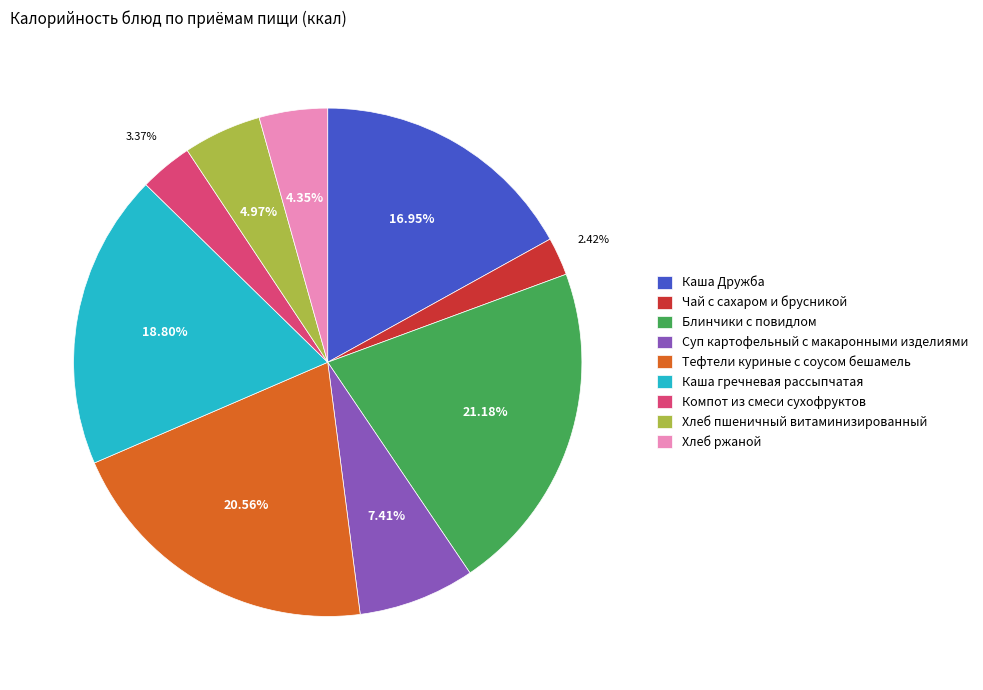

How many slices are in this pie chart?

9